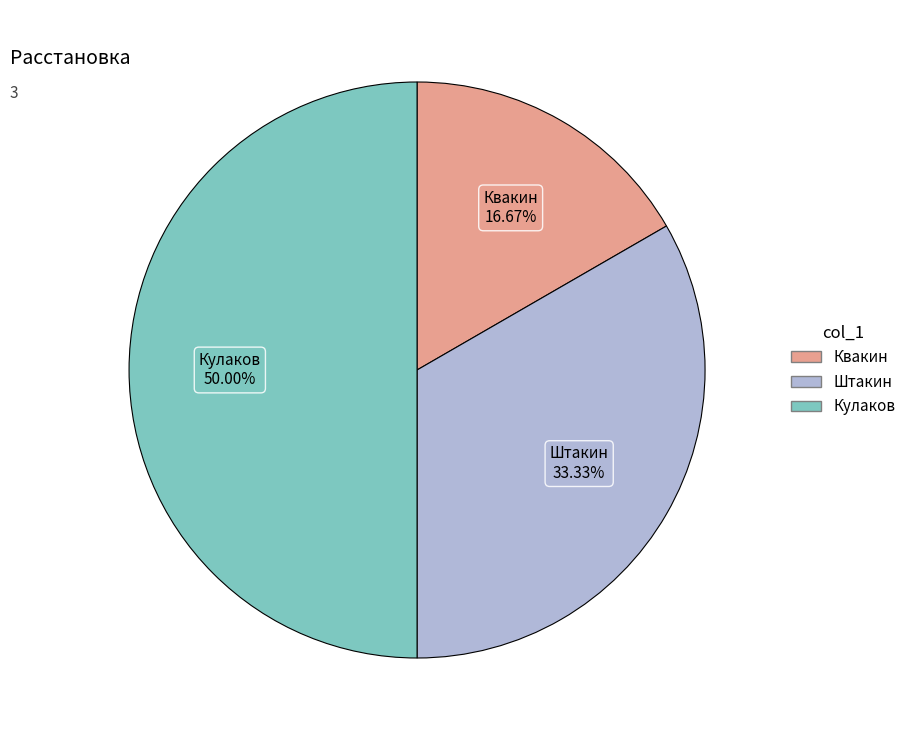

How many segments does this pie chart have?

3